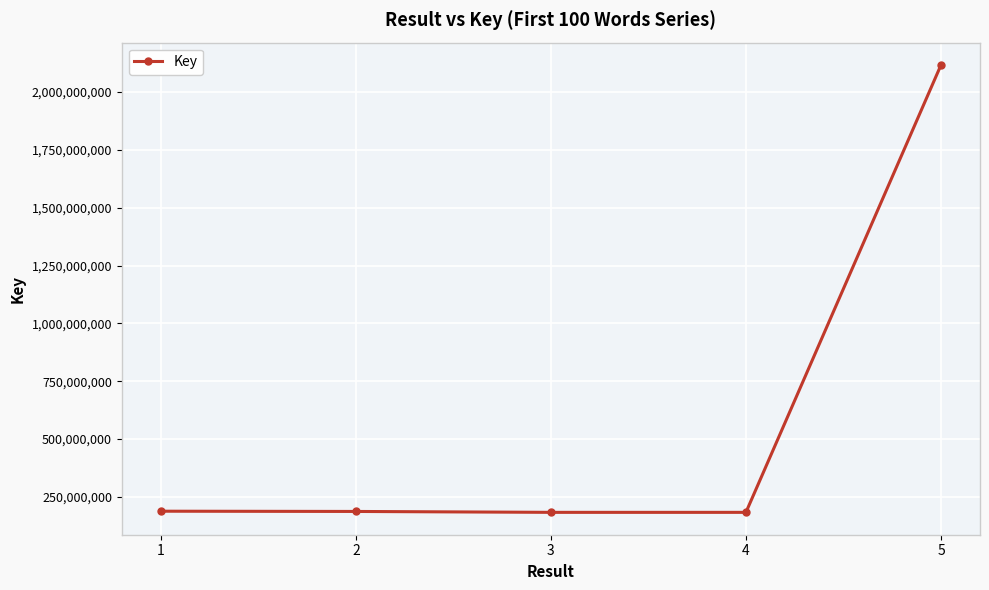

How many lines are shown in the chart?

1